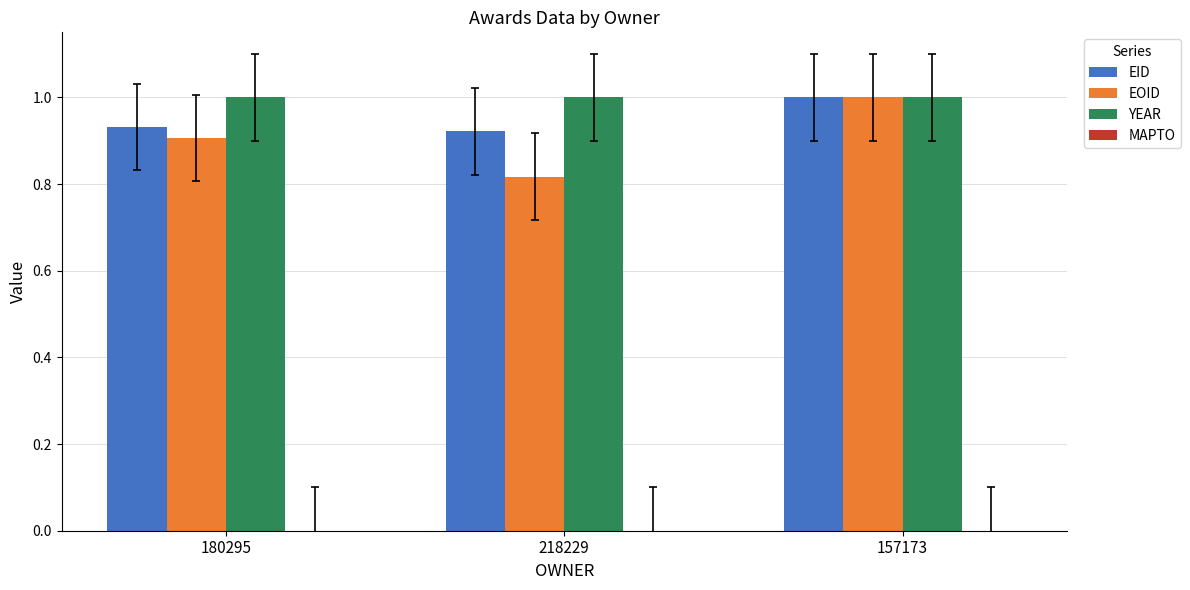

What position from the left is 218229?

2